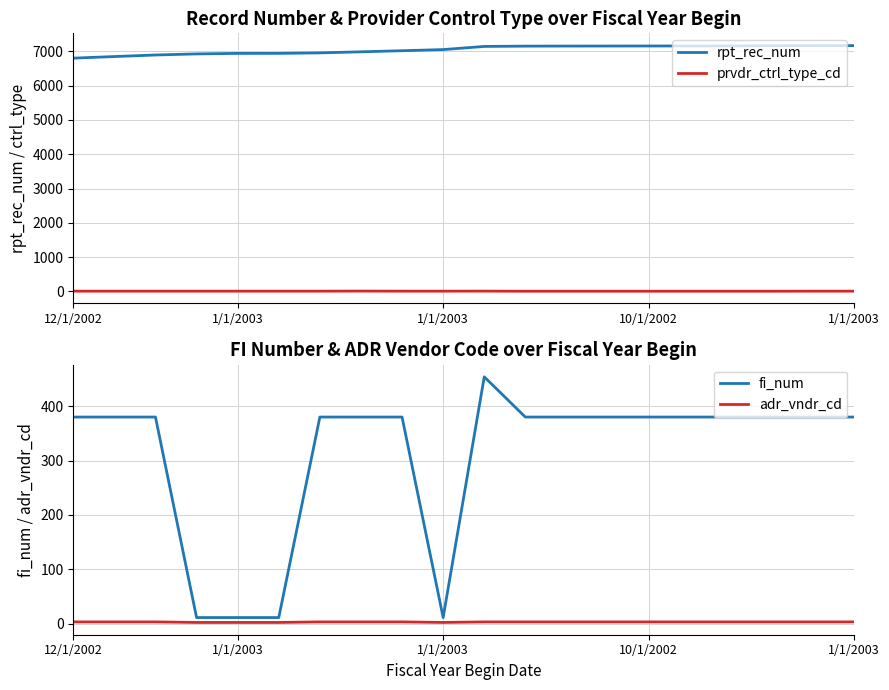

What is the label of the 14th point from the left?

13